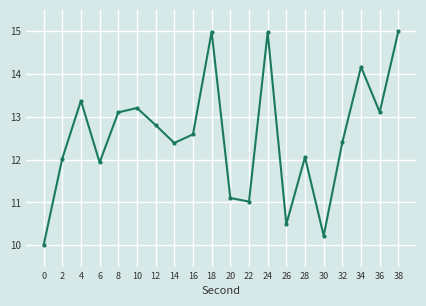

What is the greatest value displayed?

15.0